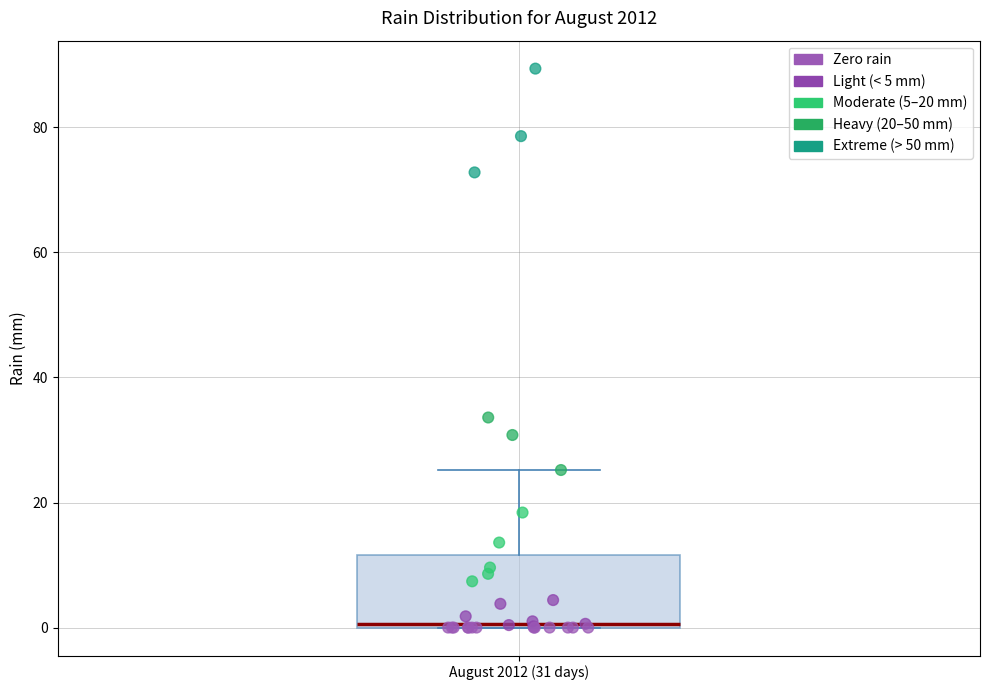

Read this box plot against the y-axis: the position of the median line, the range covered by the box, and the ends of both whiskers. The values are not printed on the chart, so give them approximately, as read against the axis.

median 0, box 0 to 12, whiskers 0 to 26